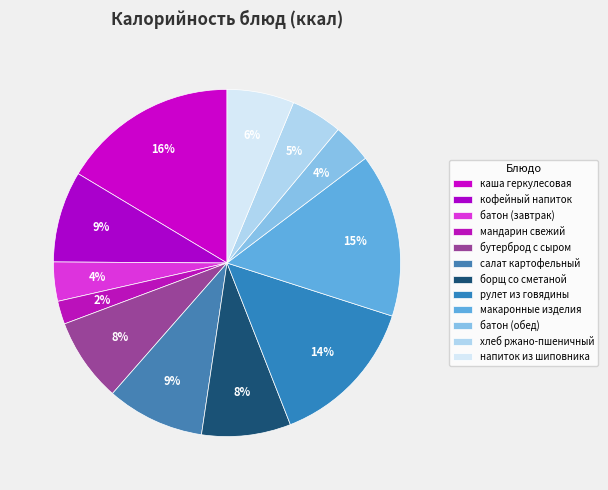

Approximately how many times larger is the value at борщ со сметаной compared to рулет из говядины?

0.6